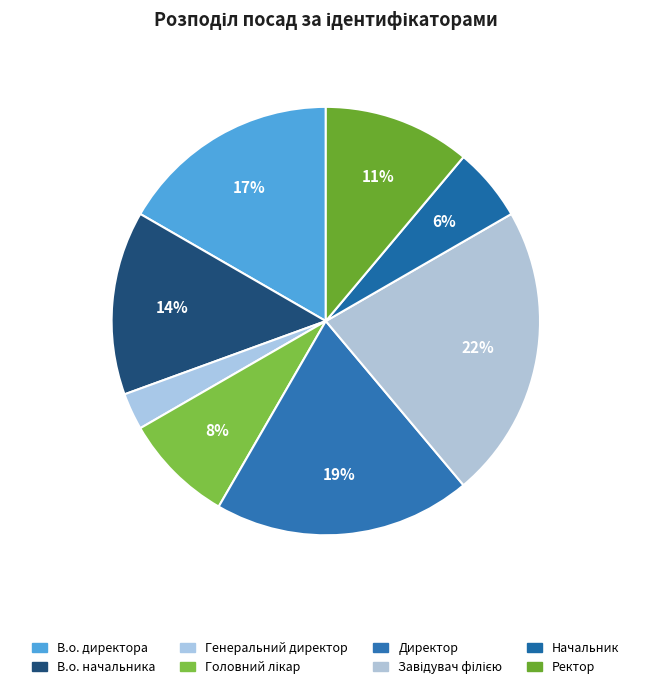

Count the number of slices in the pie.

8